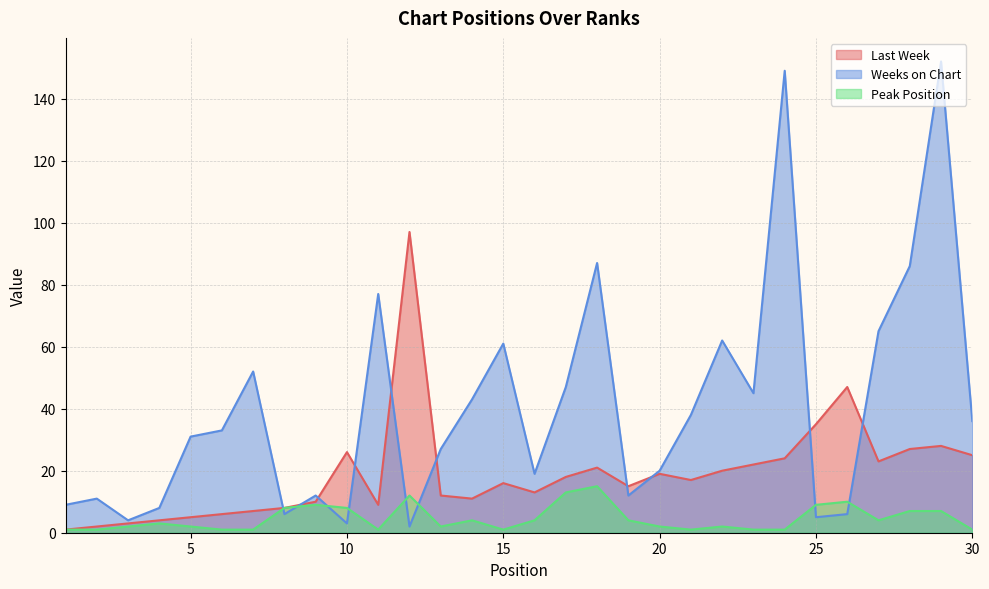

Rank the series at 30 from lowest to highest value.

Peak Position, Last Week, Weeks on Chart